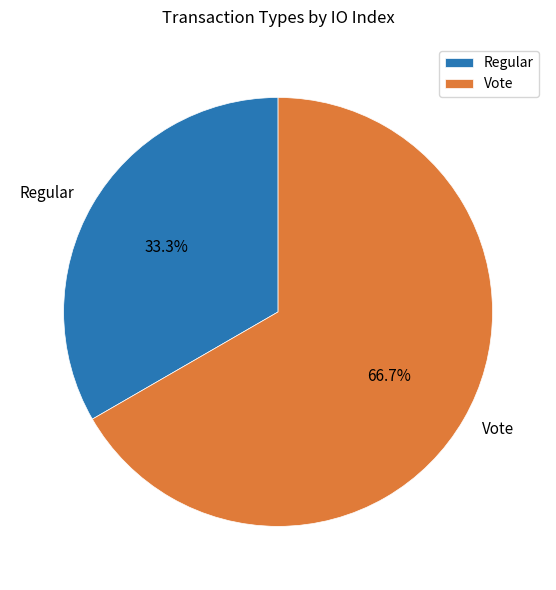

Which category accounts for the majority?

Vote